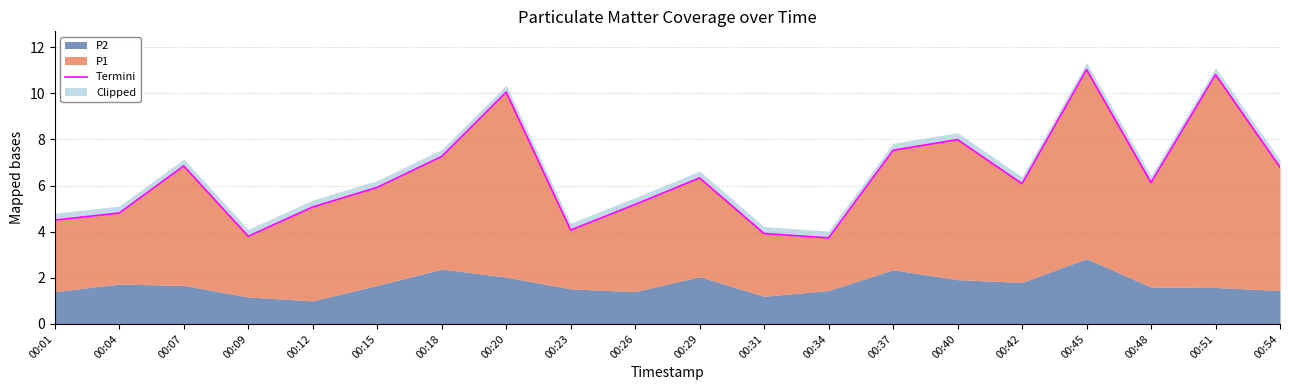

What is the change in value from 00:07 to 00:26?

-1.7